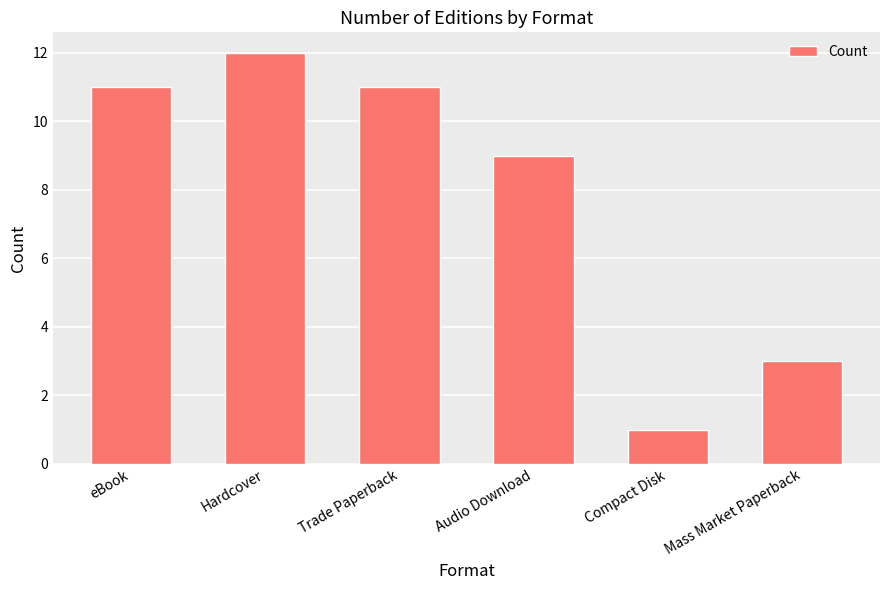

Reading left to right, extract all data points from this chart.

eBook=11	Hardcover=12	Trade Paperback=11	Audio Download=9	Compact Disk=1	Mass Market Paperback=3